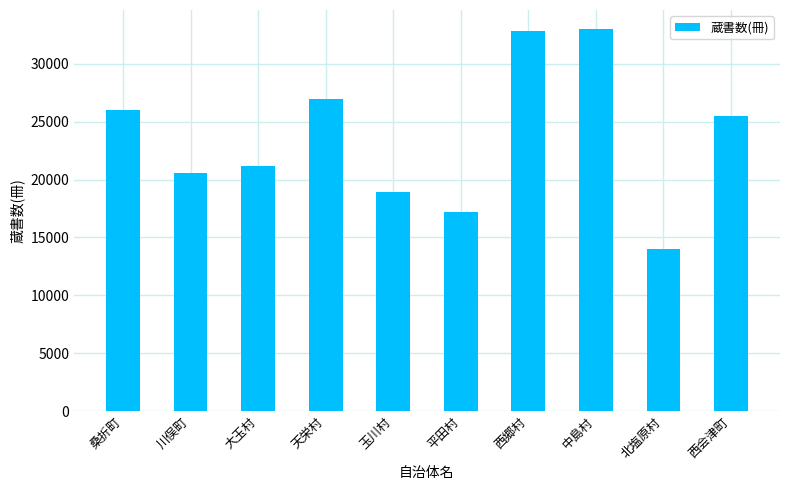

Where does the data first go above 25477?

桑折町